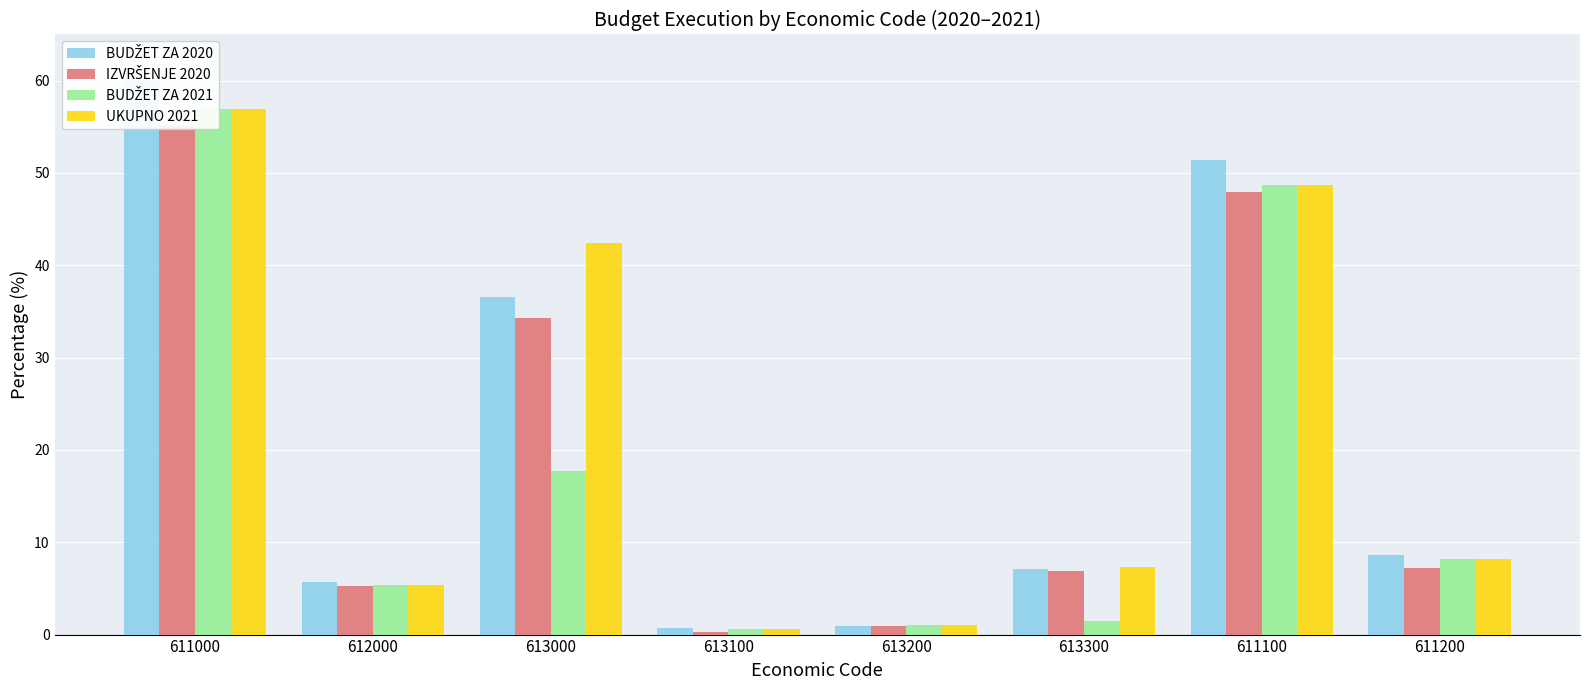

The UKUPNO 2021 series shows 8.2 at 611200. True or false?

True